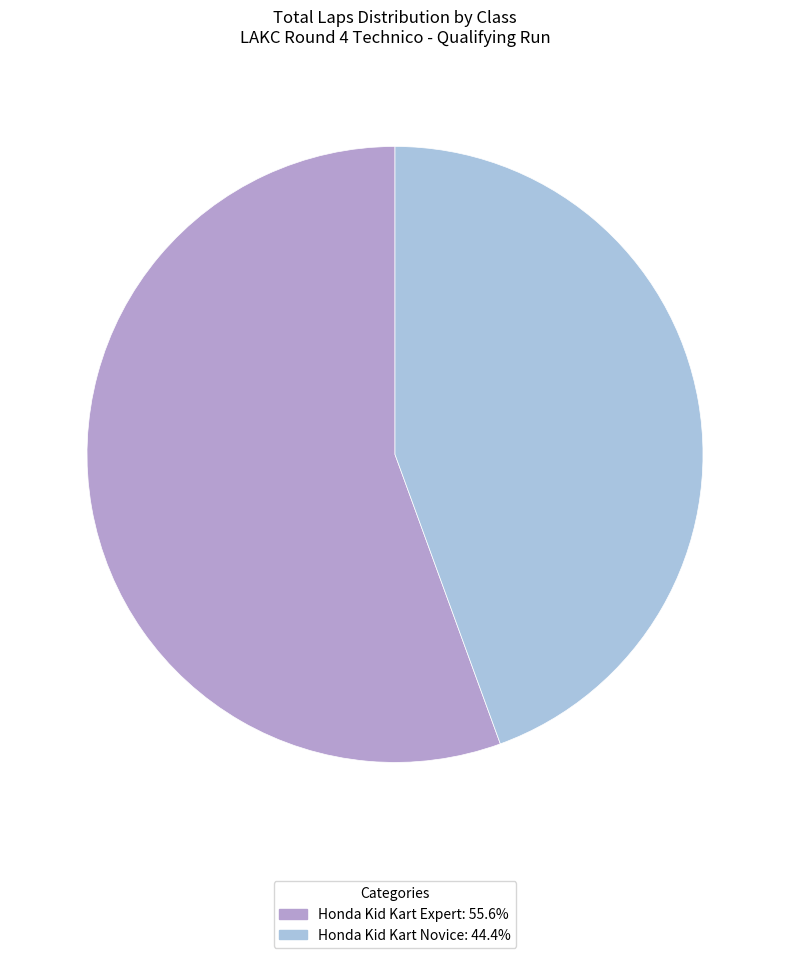

Do Honda Kid Kart Novice: 44.4% and Honda Kid Kart Expert: 55.6% together represent more than half of the pie?

Yes